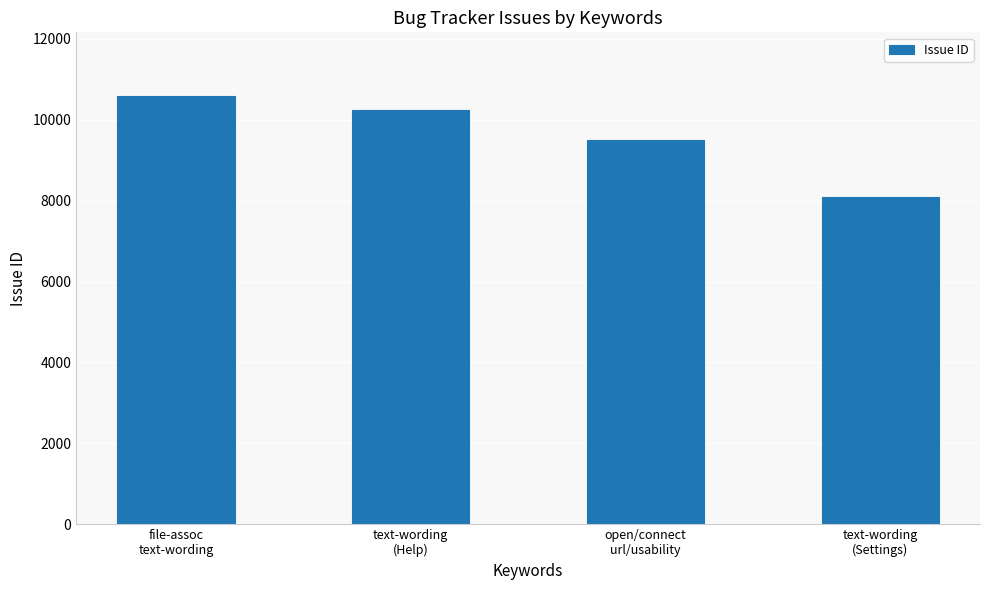

The value at open/connect
url/usability is 9511. True or false?

True